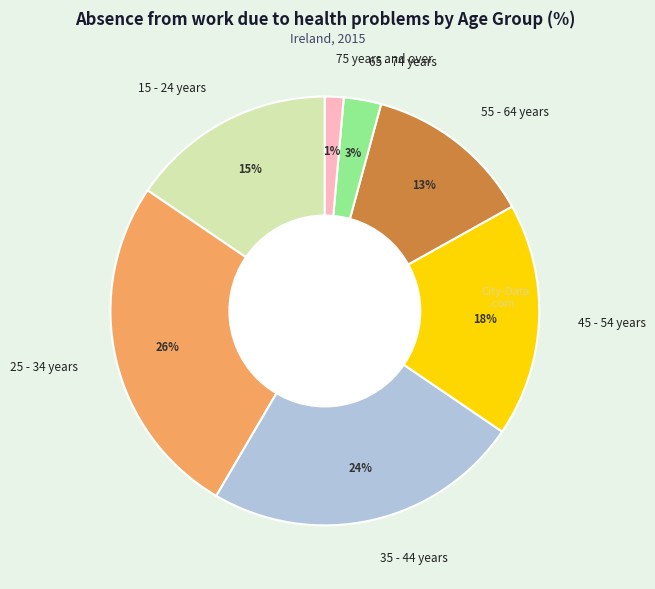

Which has a higher value, 15 - 24 years or 75 years and over?

15 - 24 years